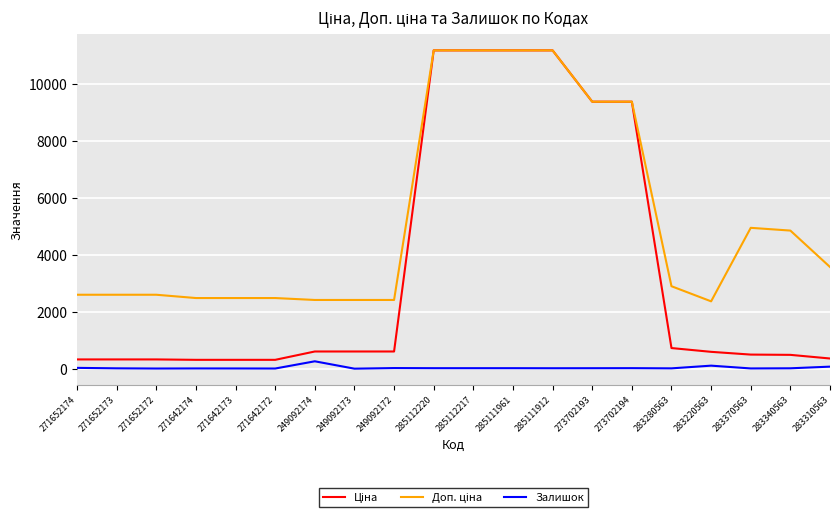

What is the average value of the Доп. ціна series?

5232.5